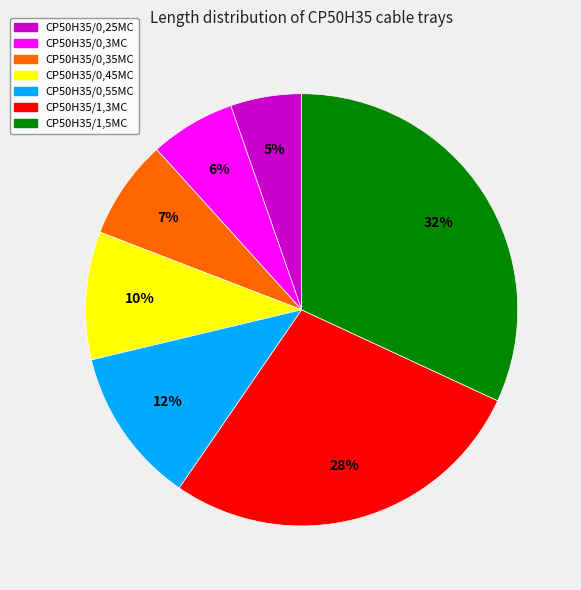

To the nearest percent, what is the average slice percentage?

14%